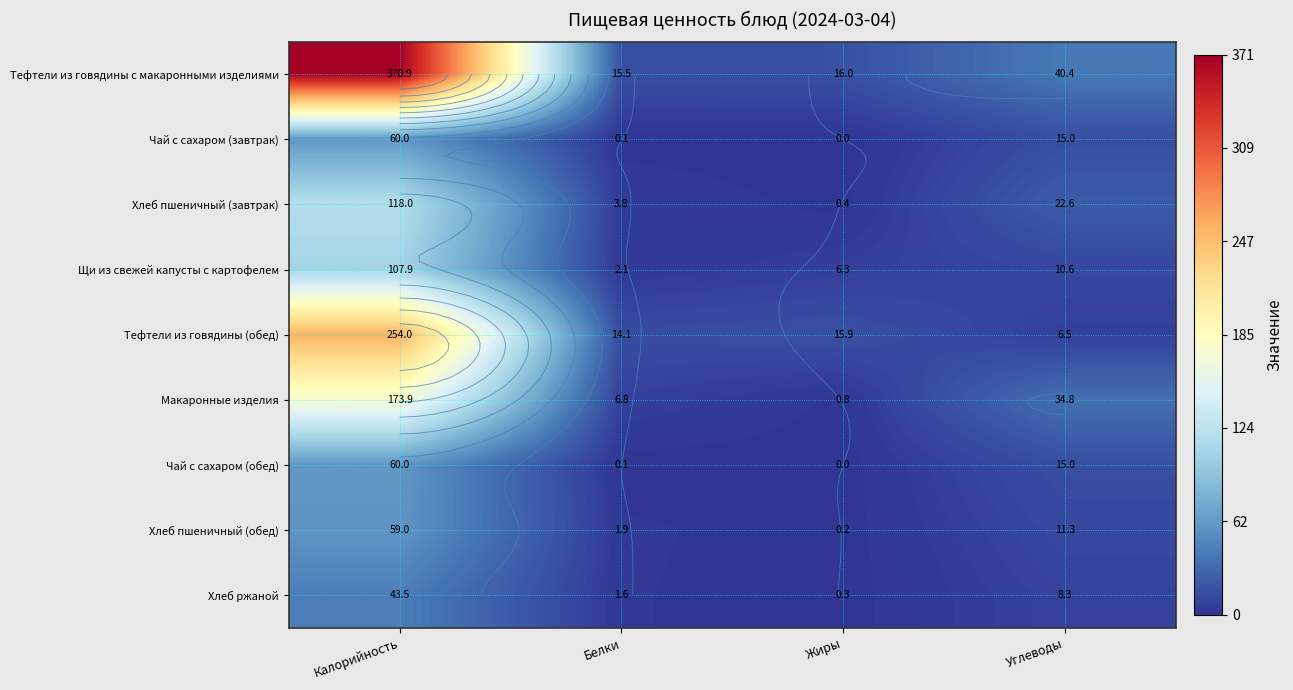

List the labels in order of Чай с сахаром (обед) value, smallest first.

Жиры, Белки, Углеводы, Калорийность